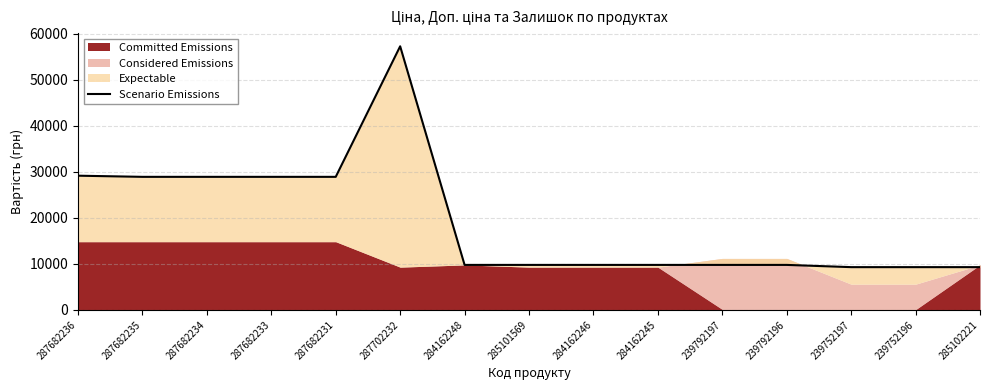

At which label is the value closest to 33274?

287682236